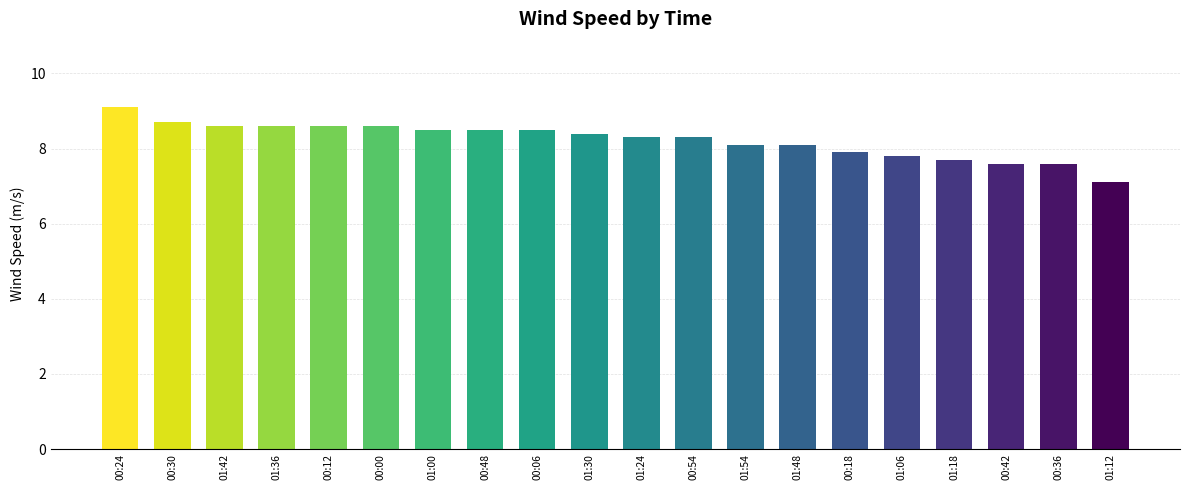

Are the bars grouped side by side (vs. stacked)?

No